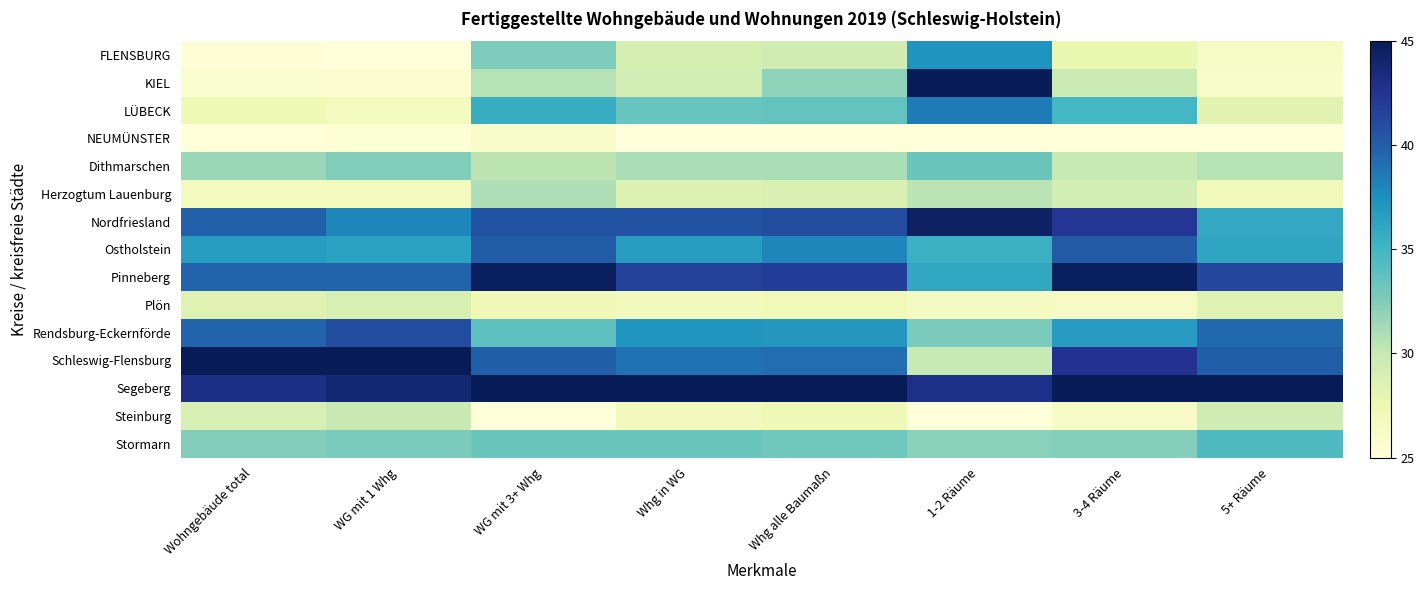

What is the minimum value shown in the chart?

25.0